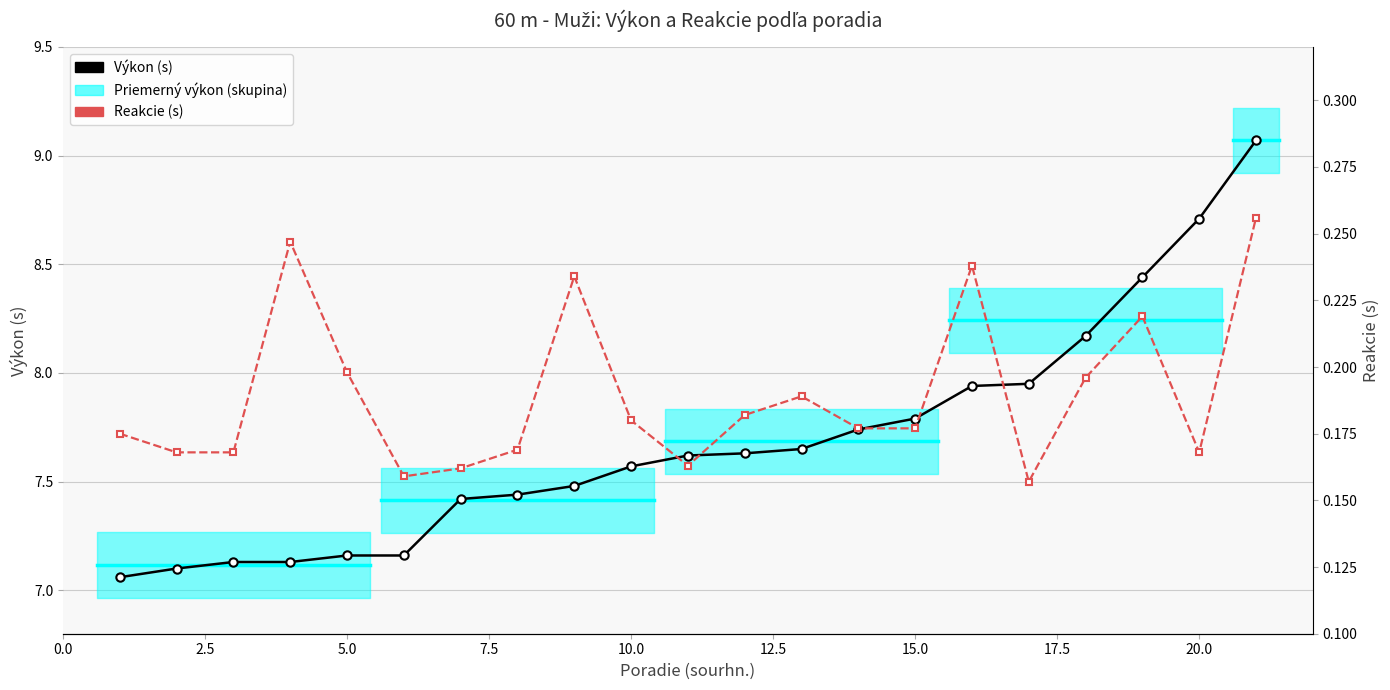

Rank the series at 12.5 from highest to lowest value.

Výkon (s), Reakcie (s)